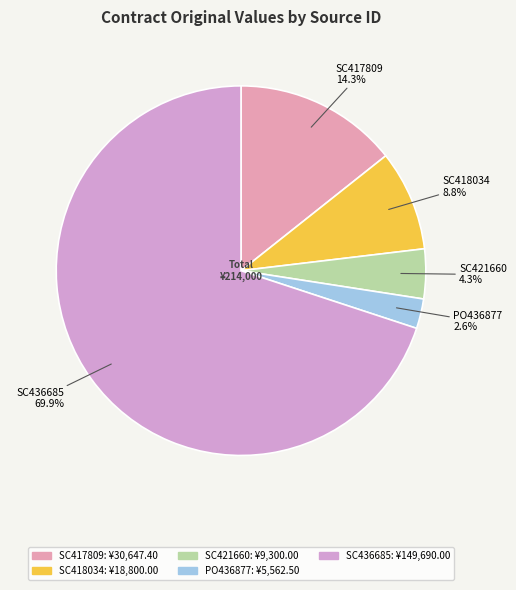

Count the number of slices in the pie.

5